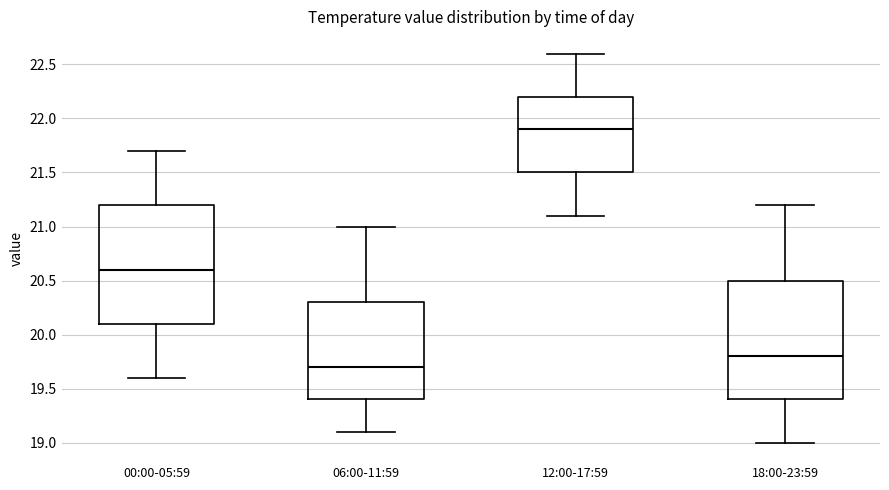

Reading left to right, transcribe this box plot: for each box, give where its median line is, the range the box spans, and where its two whiskers end, as read against the y-axis. The values are not printed on the chart, so give them approximately, as read against the axis.

00:00-05:59: median 20.6, box 20.1 to 21.2, whiskers 19.6 to 21.7
06:00-11:59: median 19.7, box 19.4 to 20.3, whiskers 19.1 to 21.0
12:00-17:59: median 21.9, box 21.5 to 22.2, whiskers 21.1 to 22.6
18:00-23:59: median 19.8, box 19.4 to 20.5, whiskers 19.0 to 21.2